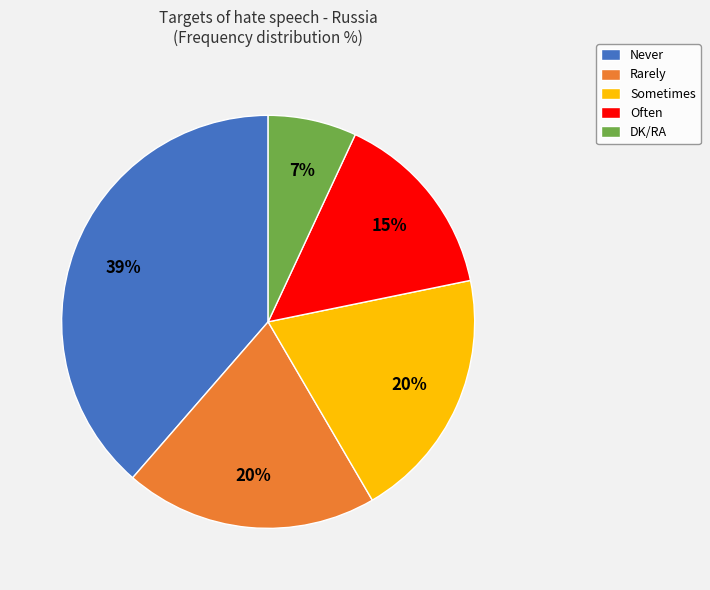

True or false: Rarely accounts for 20% of the total.

True